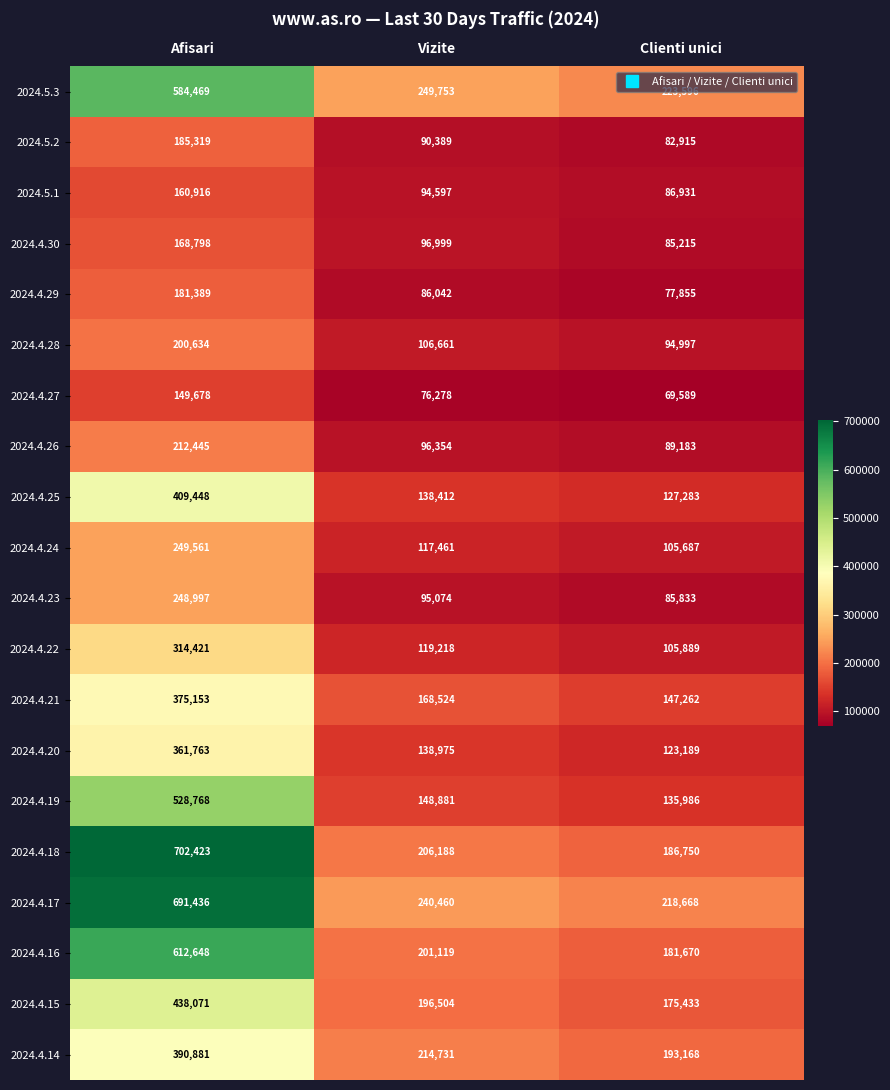

At how many categories does at least one series exceed 628395?

1